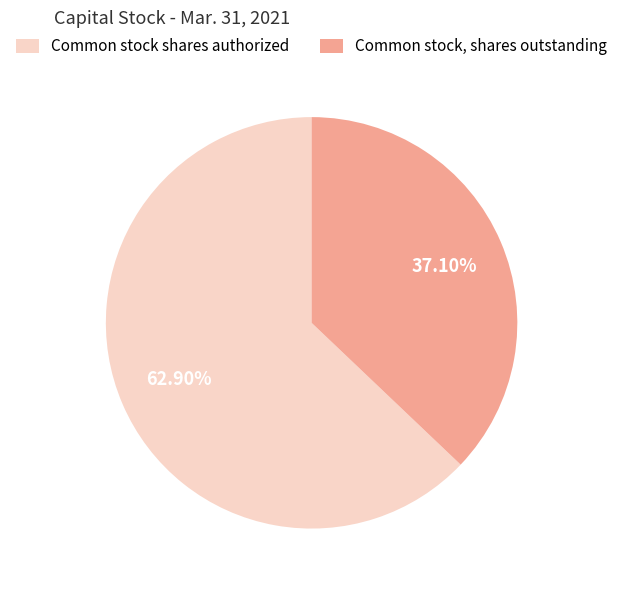

To the nearest percent, what portion does Common stock shares authorized represent?

63%